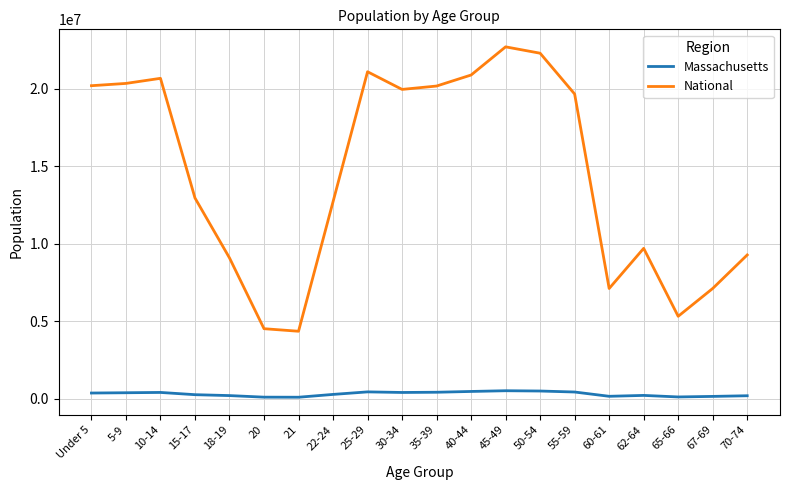

What is the spread (max minus min) of values at 35-39?

19761447